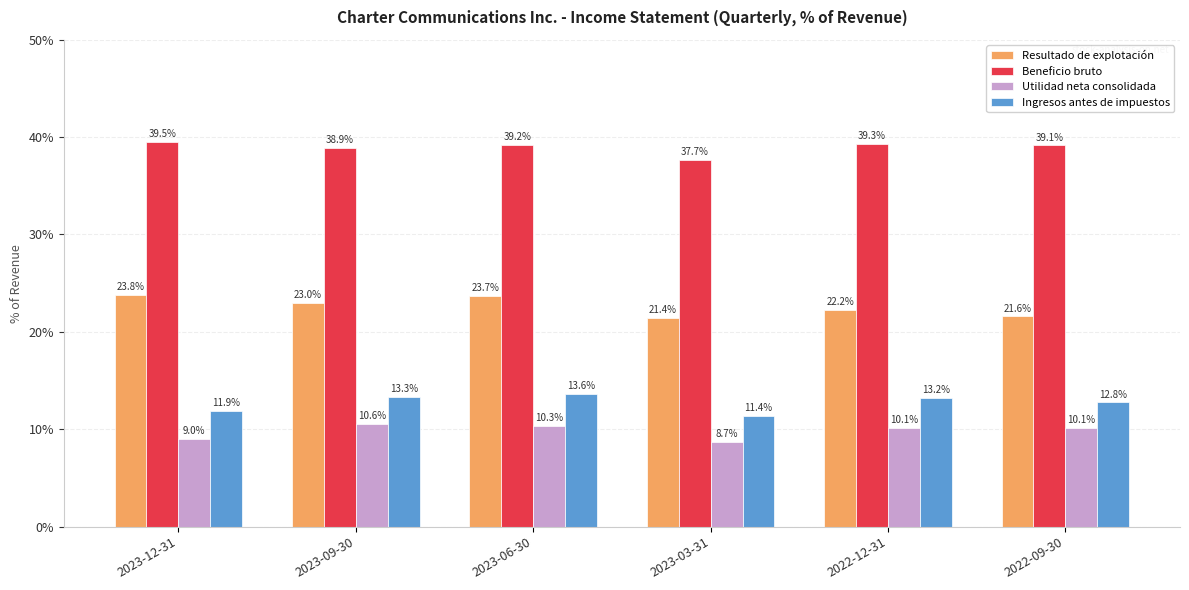

What are all the series names shown in the legend?

Resultado de explotación, Beneficio bruto, Utilidad neta consolidada, Ingresos antes de impuestos